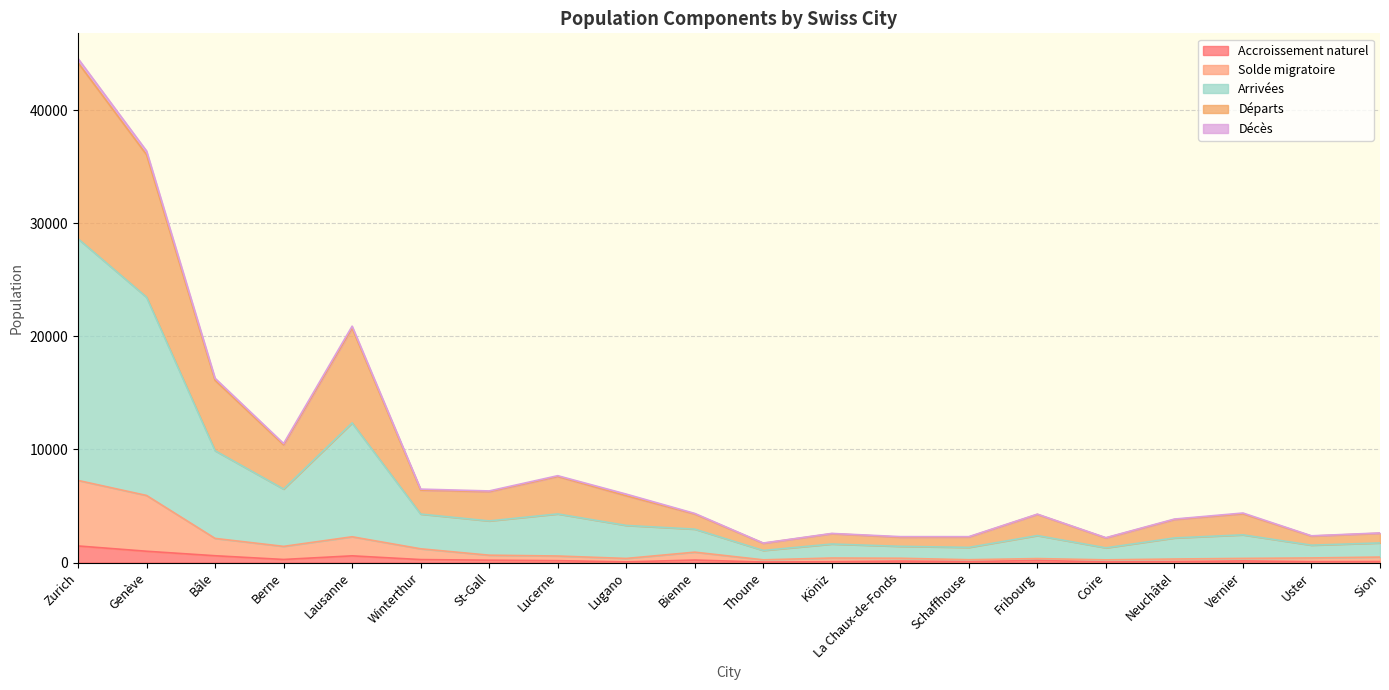

What is the maximum value for Accroissement naturel?

1464